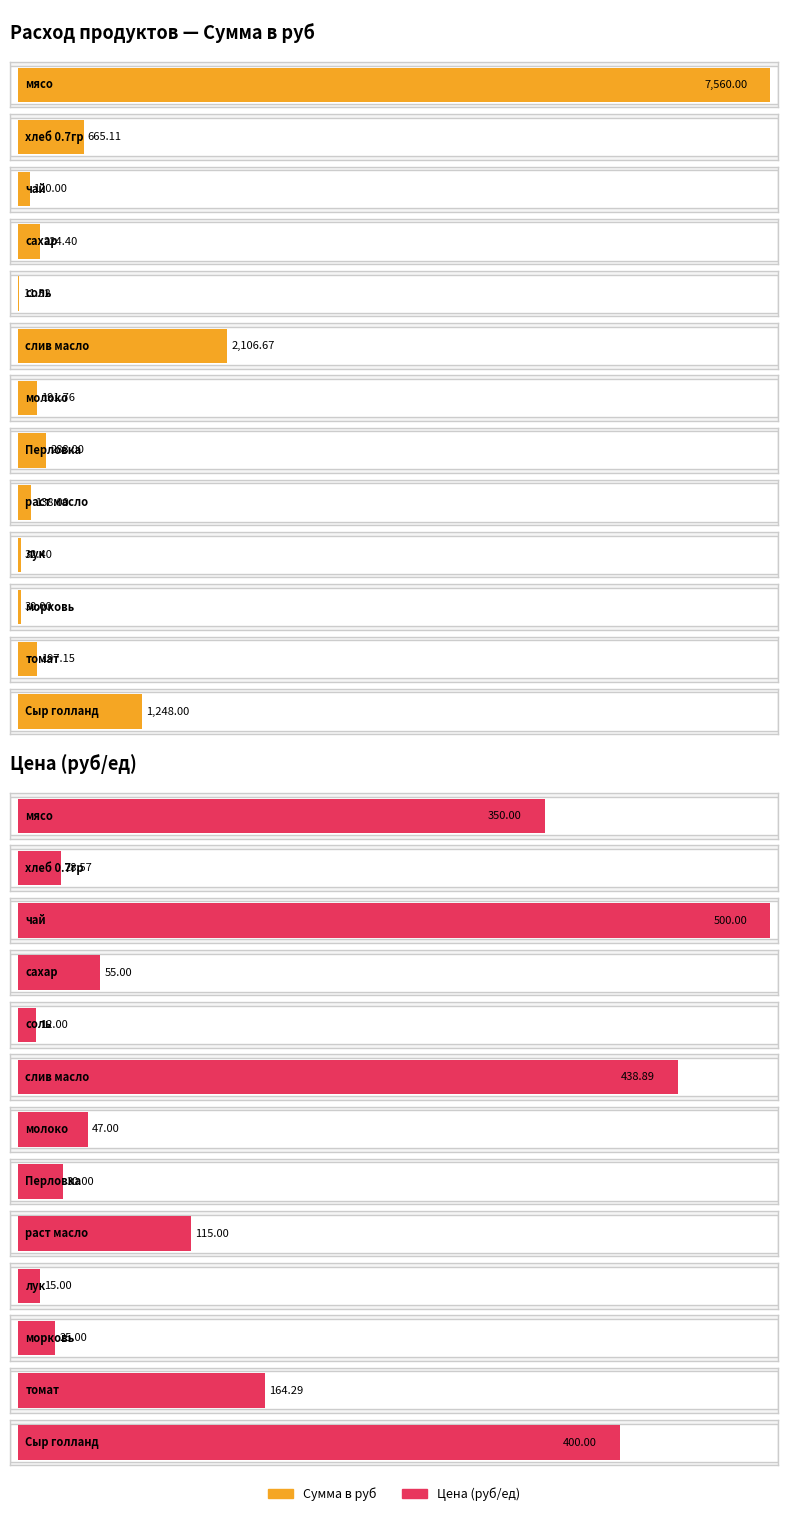

What value does the Сумма в руб series have at мясо?

7560.0